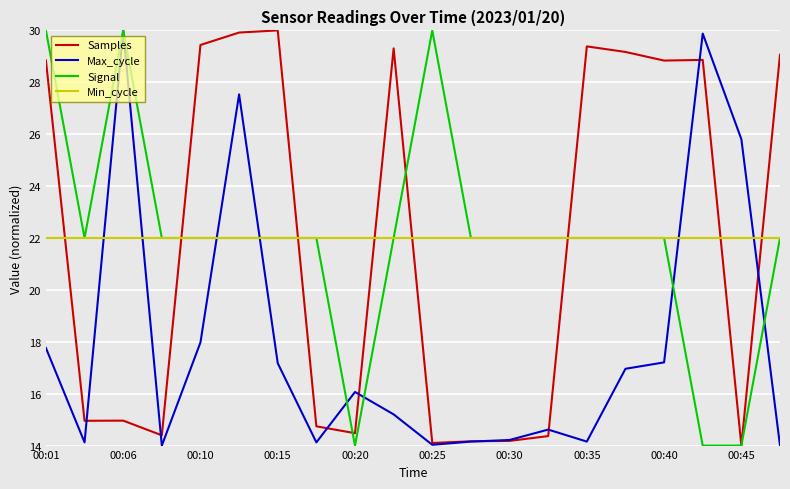

Which series ends up on top after the final intersection of Samples and Min_cycle?

Samples